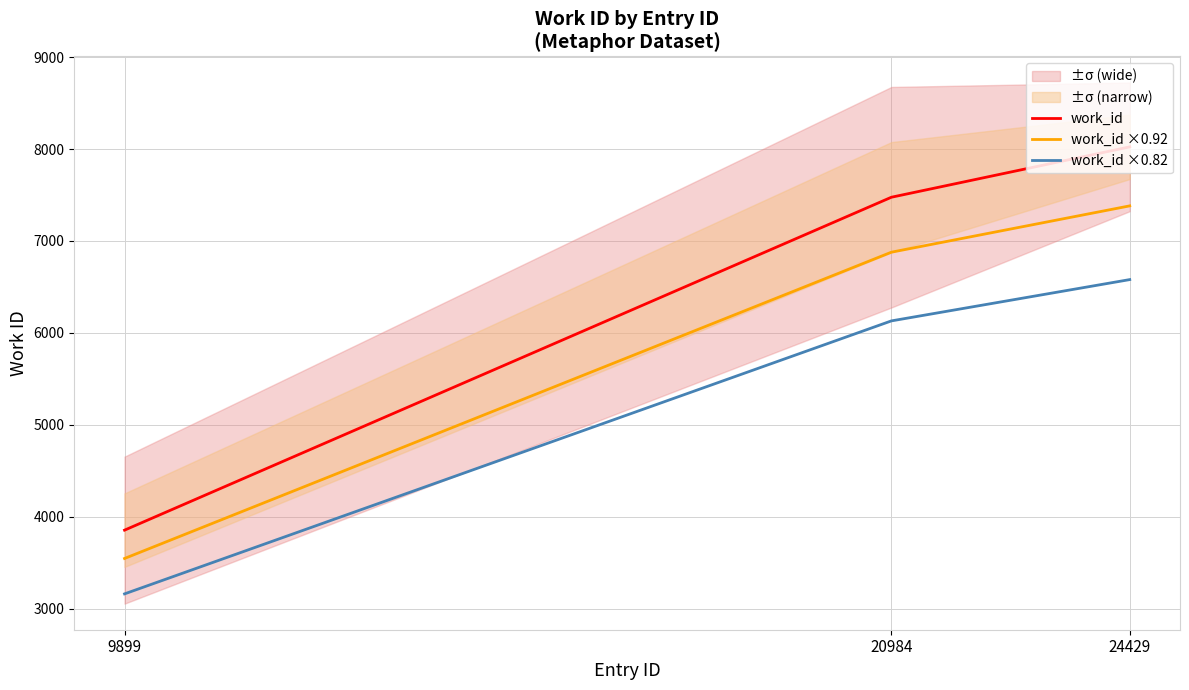

How many values in the work_id series are below 7476?

1